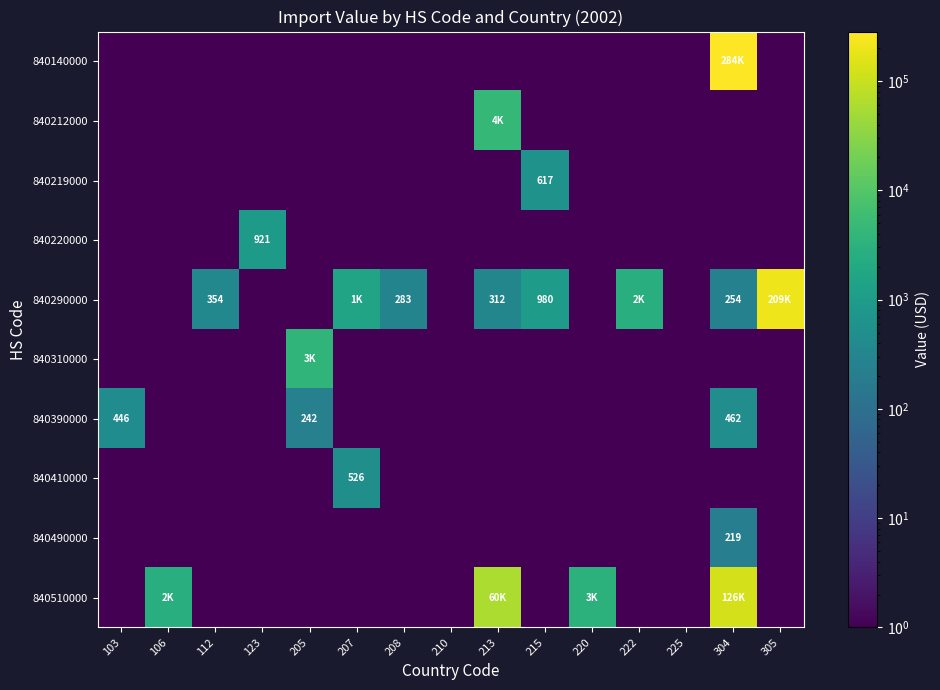

The value of 840219000 at 215 is 617.0. True or false?

True